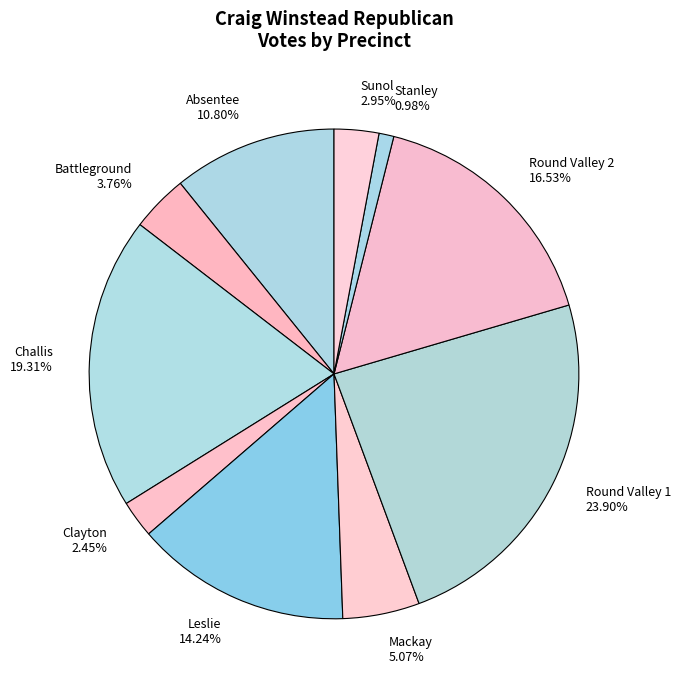

To the nearest percent, what is the combined percentage of Round Valley 2 and Absentee?

27%